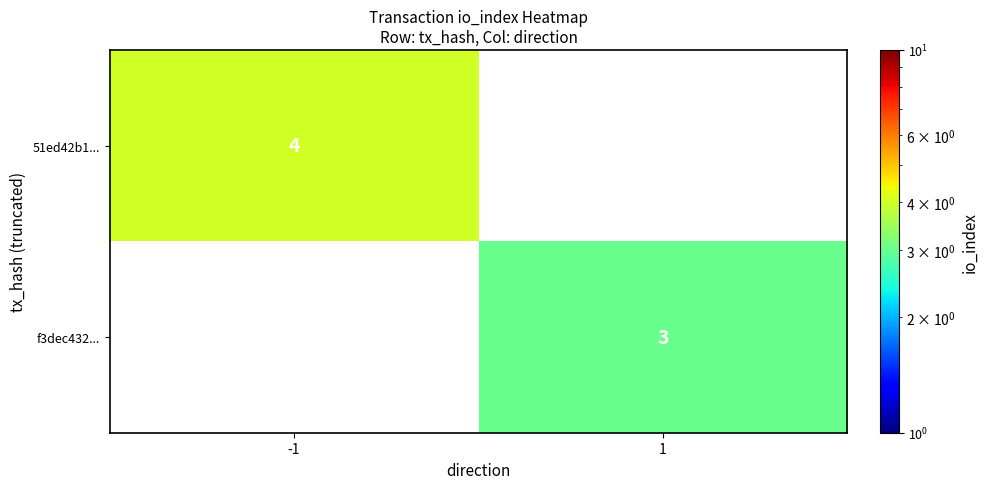

True or false: f3dec432... has a value of 3 at 1.

True